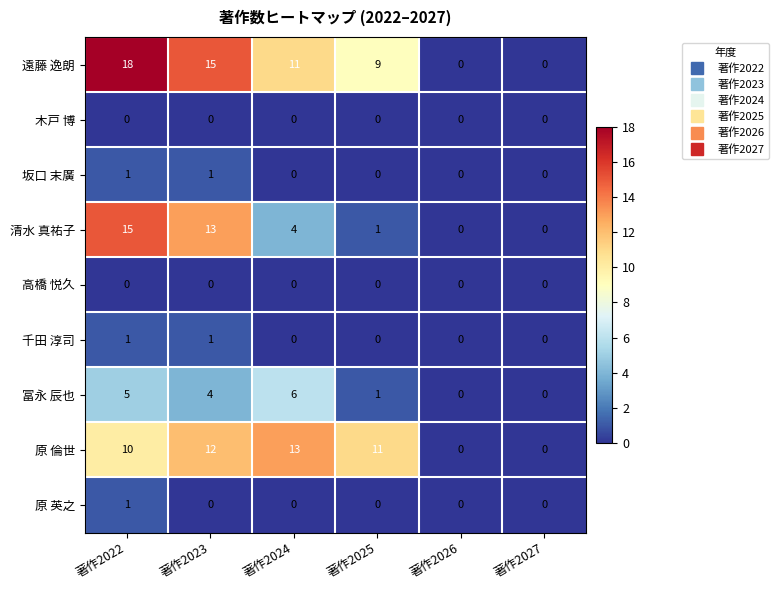

What is the maximum value shown in the chart?

18